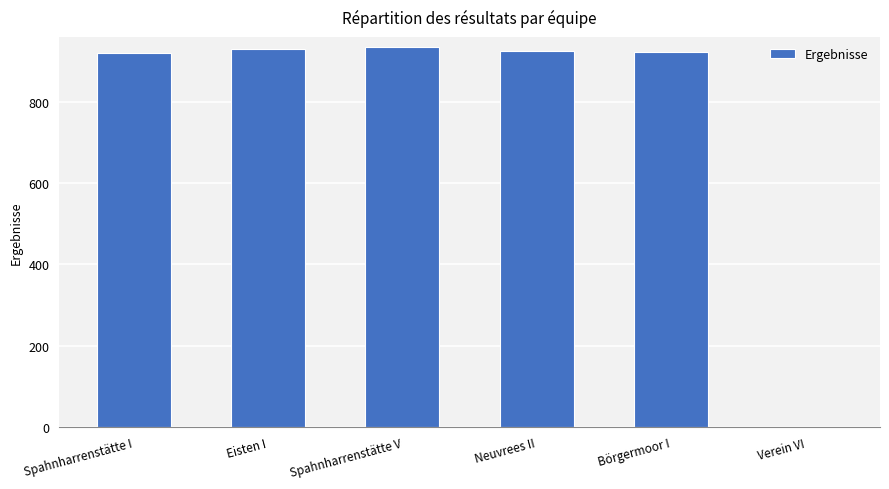

Is it true that the value at Neuvrees II is 1431.4?

False